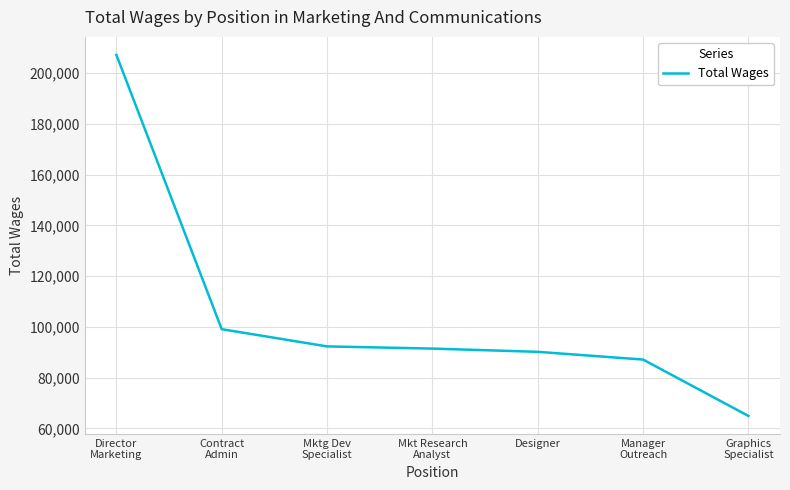

What is the average value?

104571